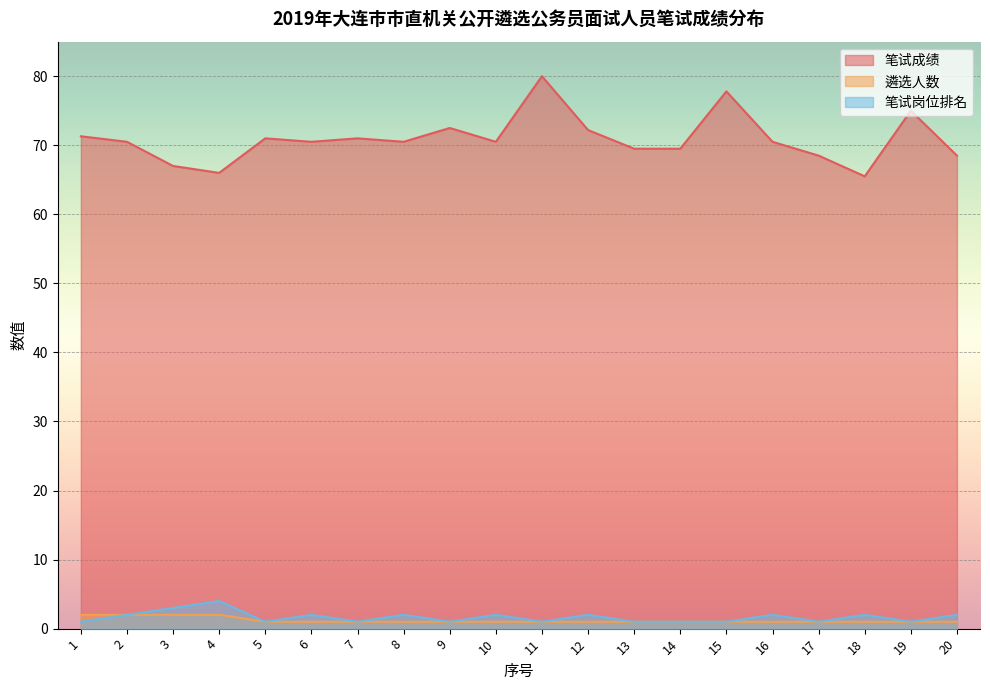

How many lines are shown in the chart?

3